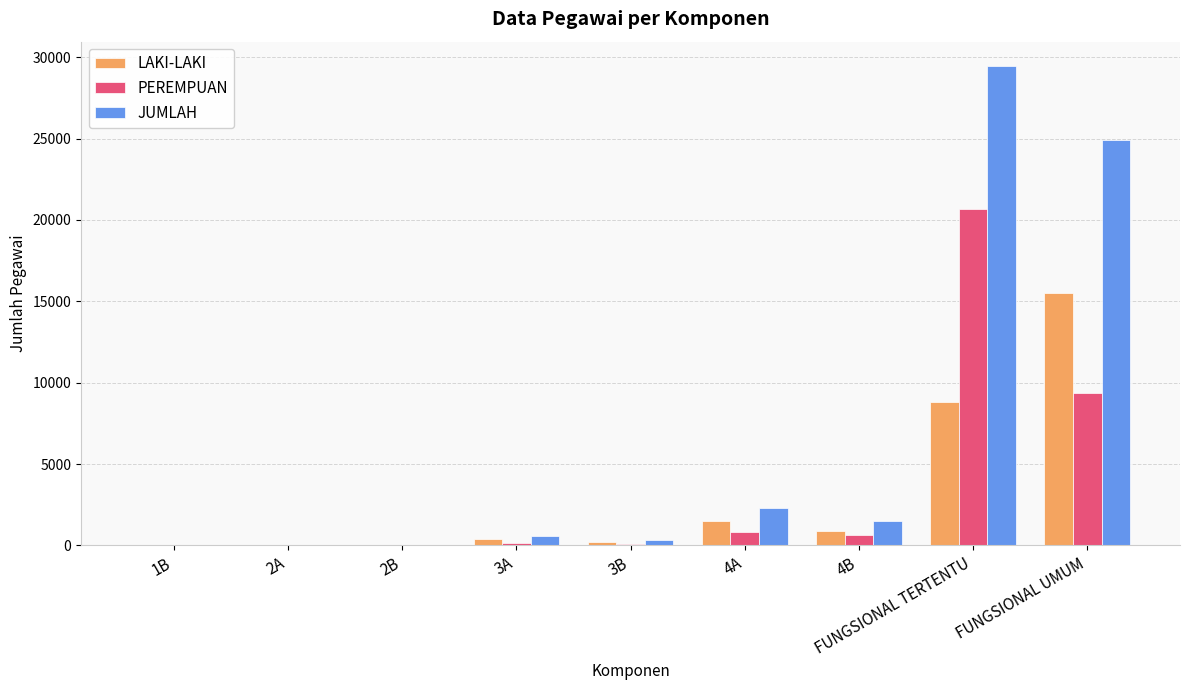

Which series has the largest total across all categories?

JUMLAH